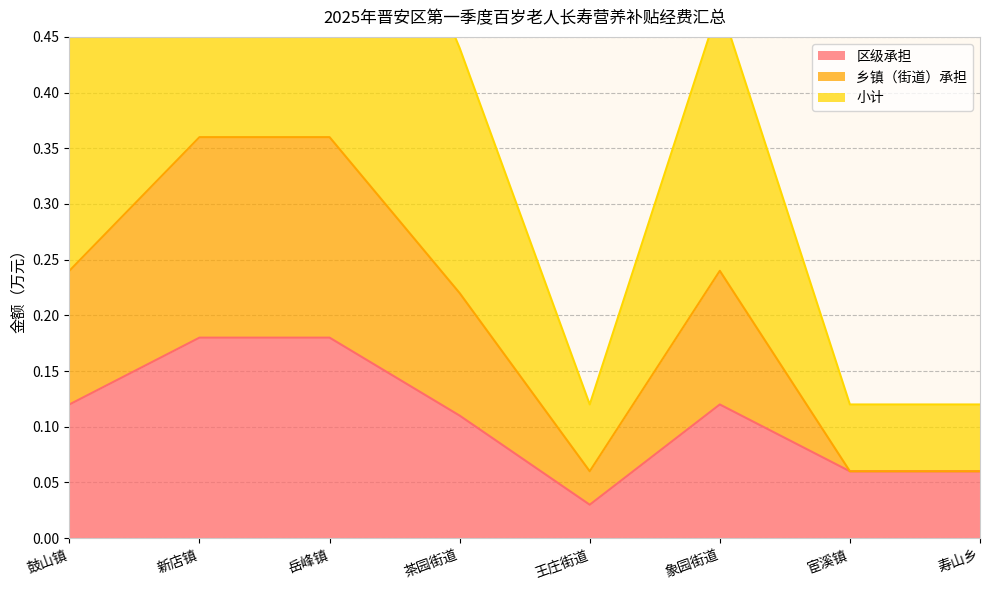

True or false: 小计 and 乡镇（街道）承担 intersect in this chart.

False